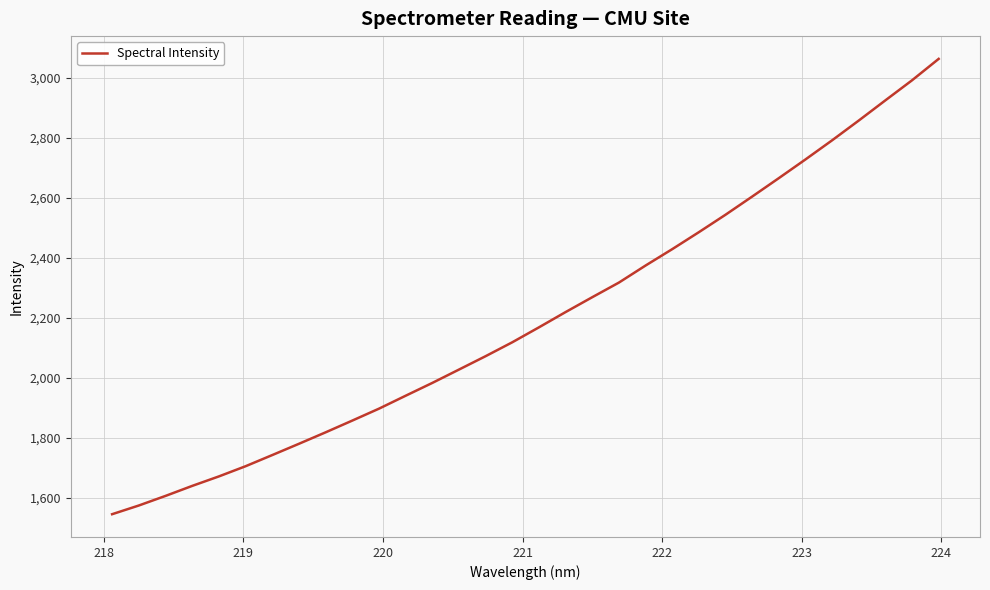

What is the difference between the maximum and minimum values?

1518.4